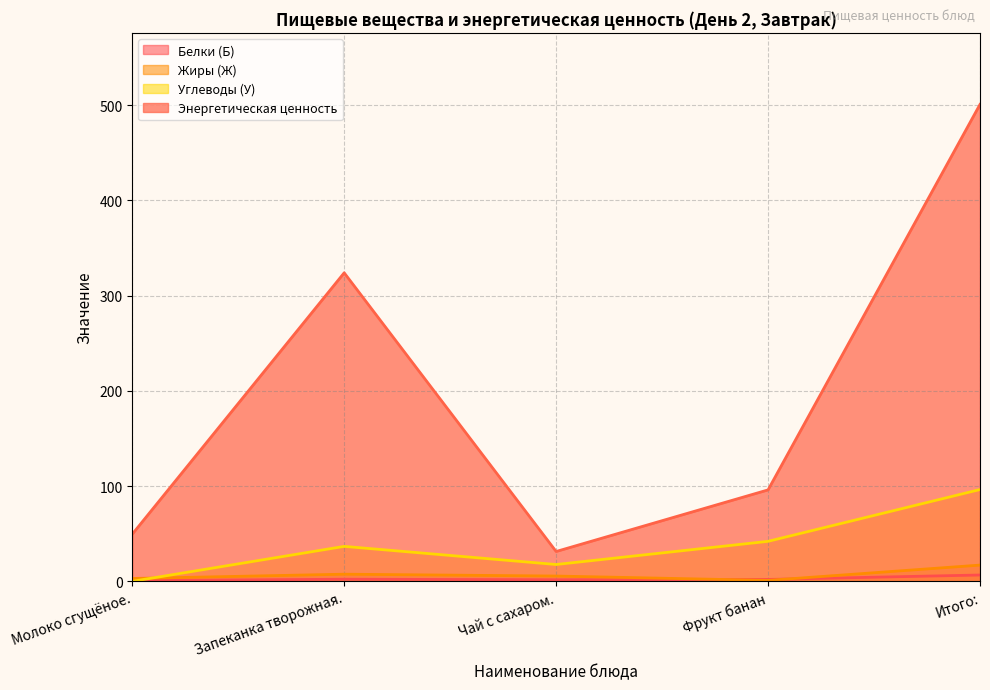

What are all the series names shown in the legend?

Белки (Б), Жиры (Ж), Углеводы (У), Энергетическая ценность